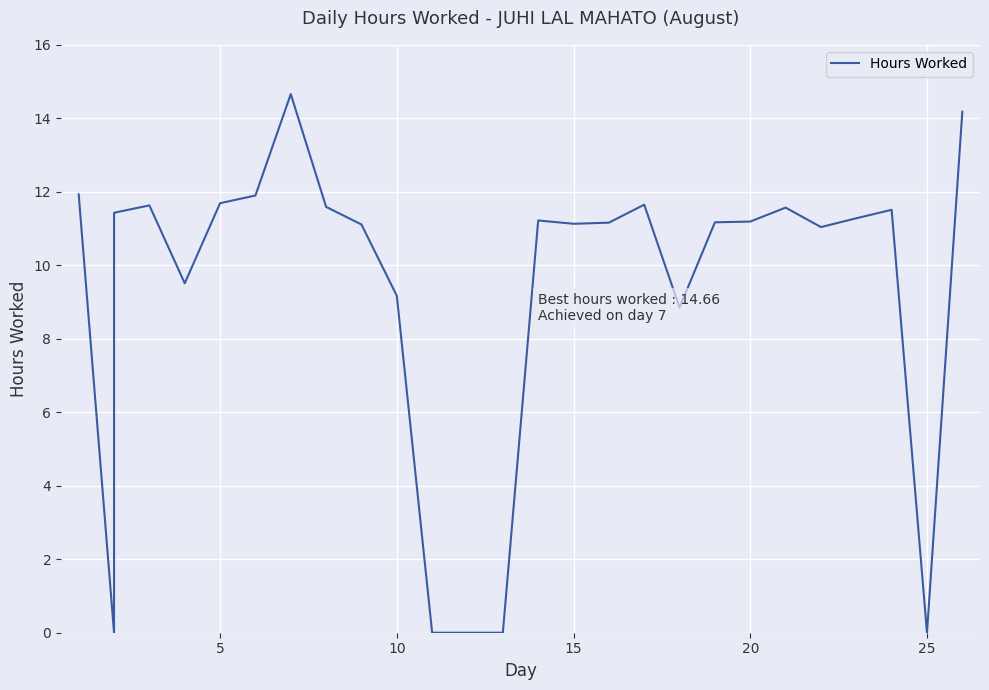

True or false: the data shows 5.1 at 9.

False